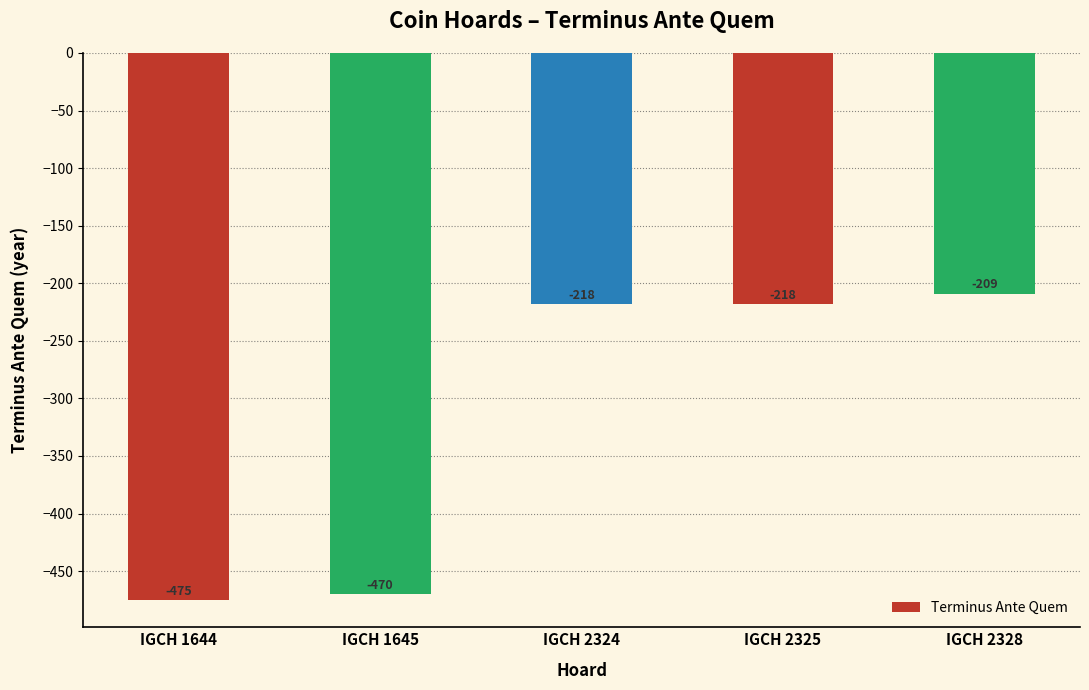

At which category does the chart reach its minimum across all series?

IGCH 1644